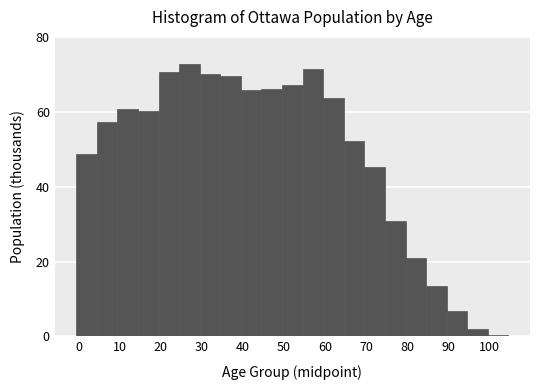

Reading left to right, list every bar in this chart as the range it spans on the x-axis followed by its height. Neither the bar edges nor the heights are printed on the chart, so give them approximately, as read against the axes.

-0.5 to 4.5: 48
4.5 to 9.5: 58
9.5 to 14.5: 60
14.5 to 19.5: 60
19.5 to 24.5: 70
24.5 to 29.5: 72
29.5 to 34.5: 70
34.5 to 39.5: 70
39.5 to 44.5: 66
44.5 to 49.5: 66
49.5 to 54.5: 68
54.5 to 59.5: 72
59.5 to 64.5: 64
64.5 to 69.5: 52
69.5 to 74.5: 46
74.5 to 79.5: 30
79.5 to 84.5: 22
84.5 to 89.5: 14
89.5 to 94.5: 6
94.5 to 99.5: under 2
99.5 to 104.5: under 2